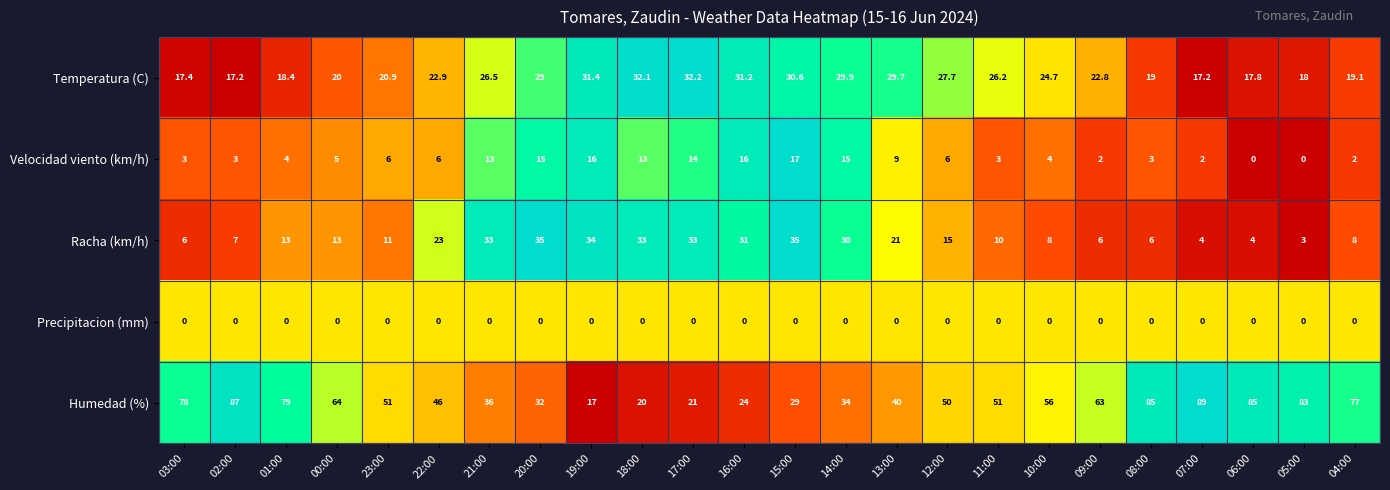

Count the number of categories in the chart.

24